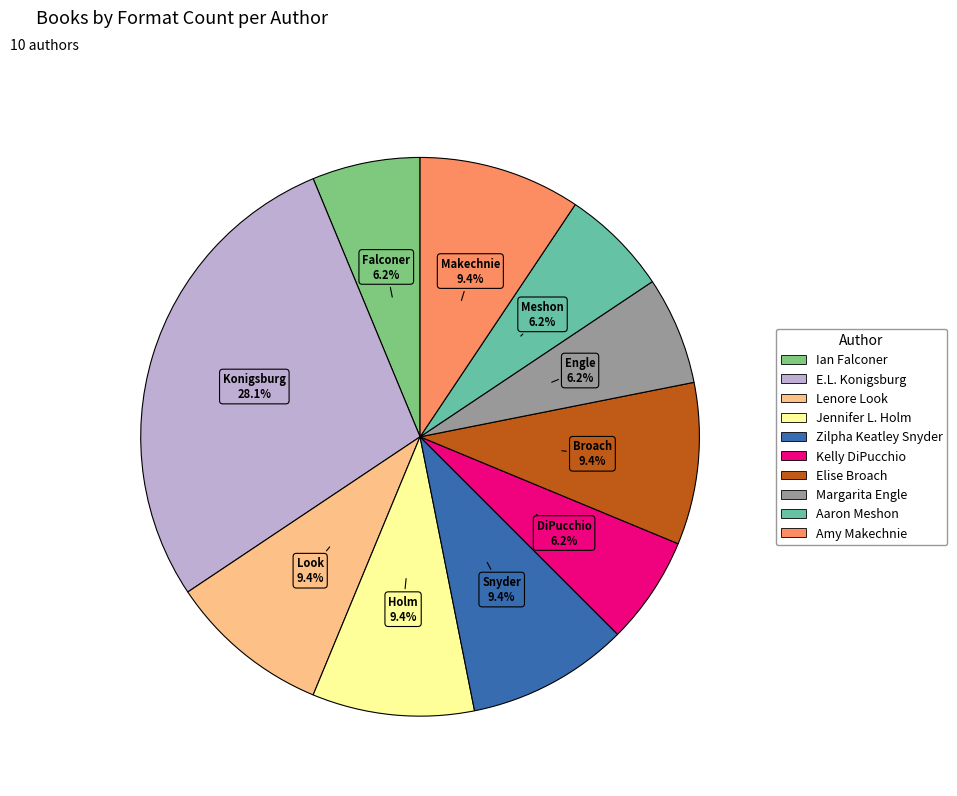

Is E.L. Konigsburg the majority of the pie?

No